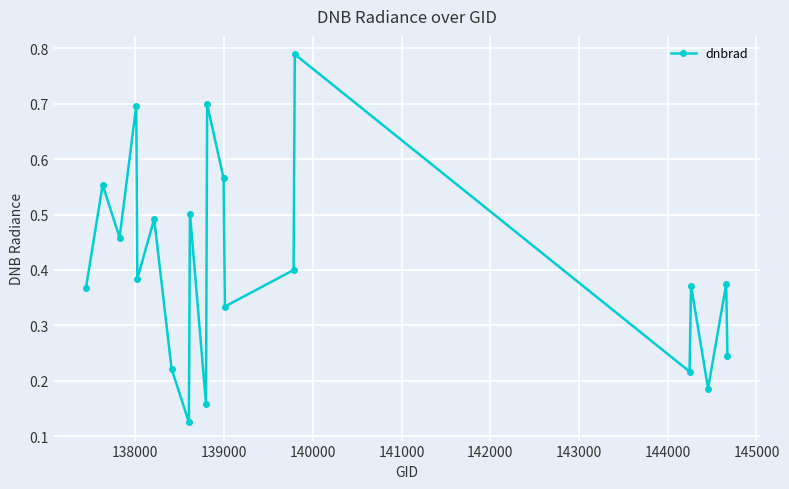

What is the difference between the maximum and minimum values?

0.7